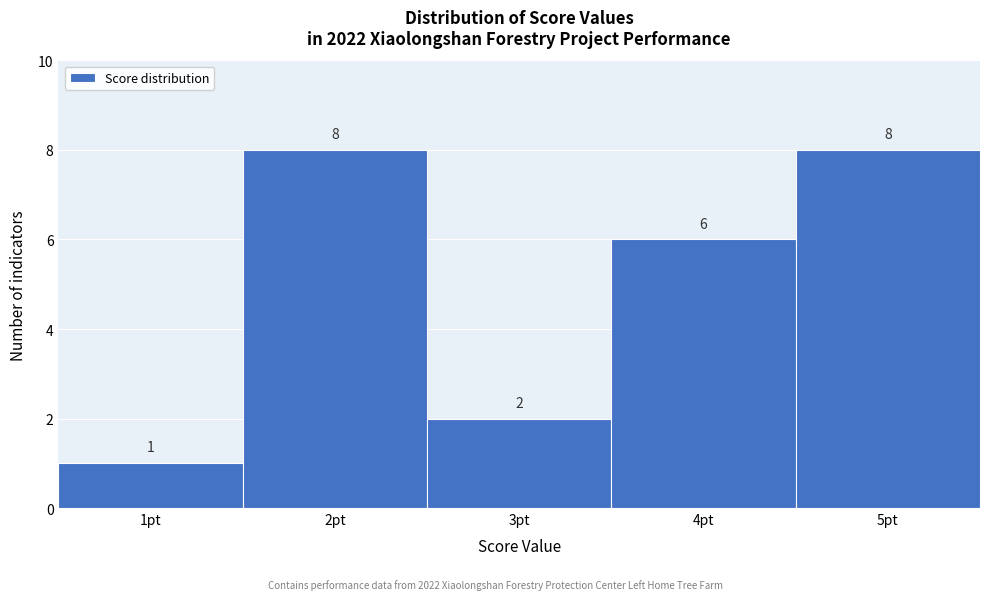

Reading left to right, transcribe this chart: for each bar, give the range it covers on the x-axis and its height.

0.5 to 1.5: 1
1.5 to 2.5: 8
2.5 to 3.5: 2
3.5 to 4.5: 6
4.5 to 5.5: 8